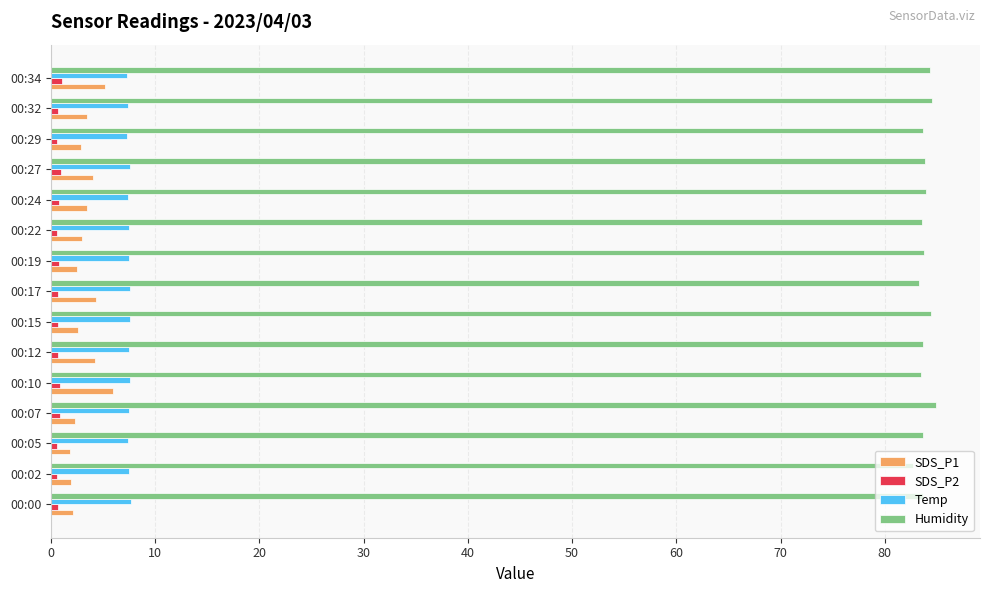

The SDS_P2 series shows 0.6 at 00:29. True or false?

True